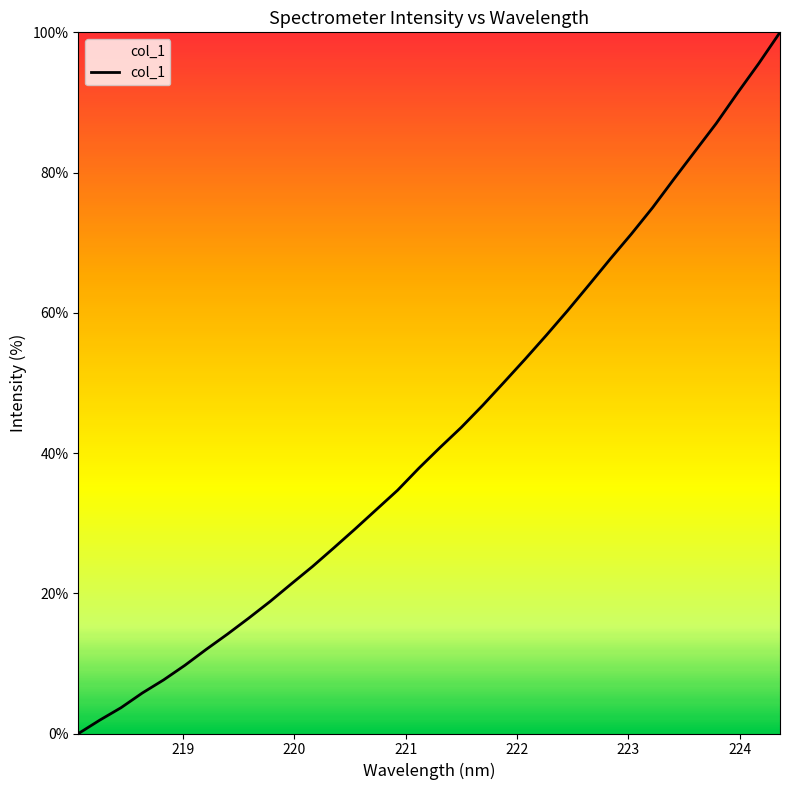

How many lines are shown in the chart?

1